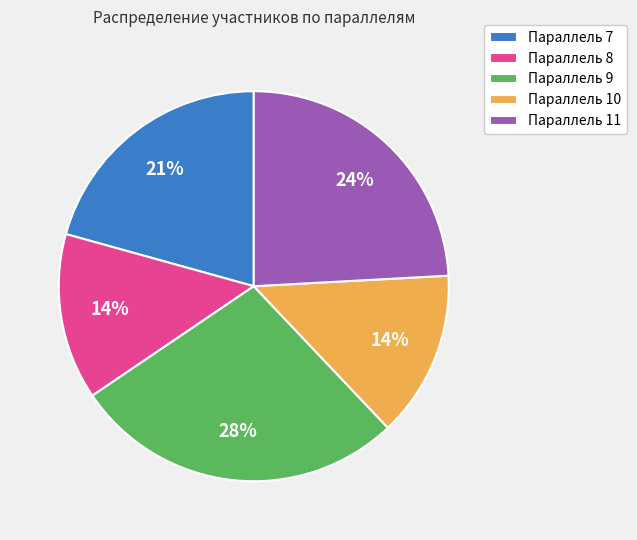

Is Параллель 9 the majority of the pie?

No